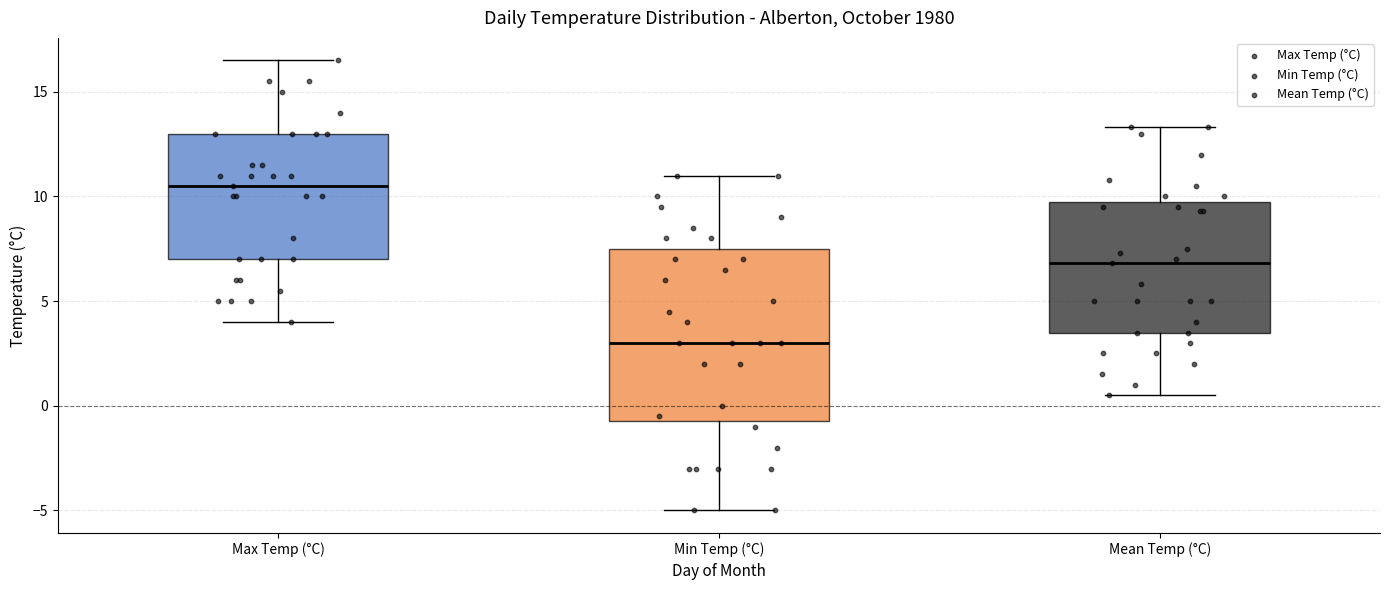

Where does the upper whisker of the box for Mean Temp (°C) end on the y-axis? The values are not printed on the chart, so give them approximately, as read against the axis.

13.5